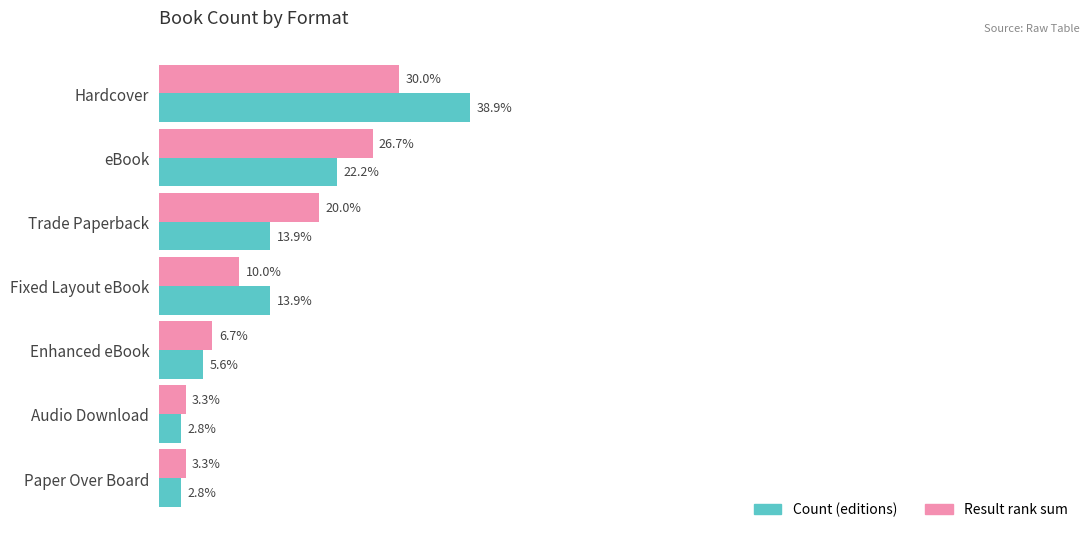

At which category is the sum across all series the highest?

Hardcover